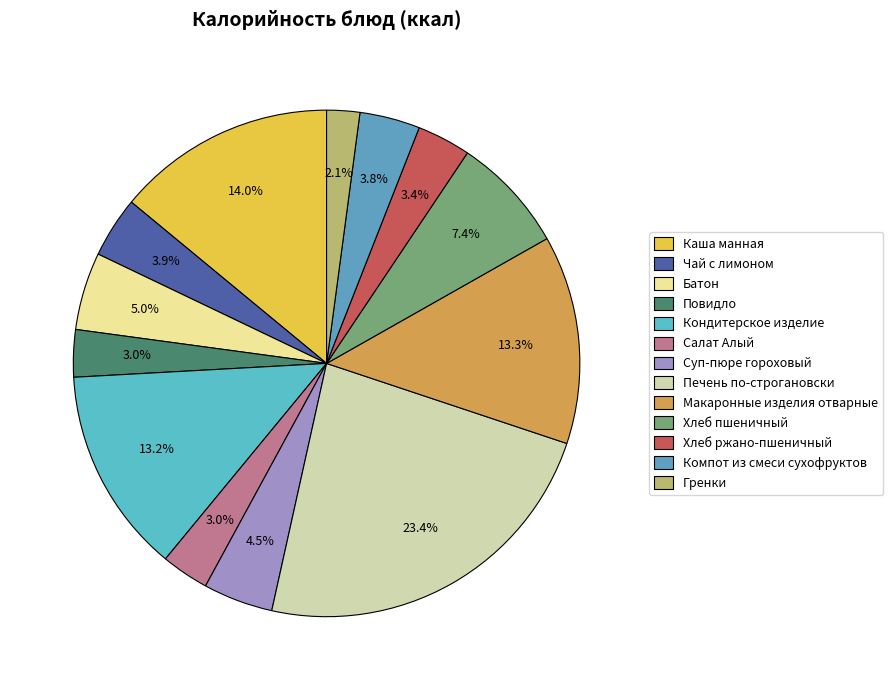

To the nearest percent, what is the combined percentage of Повидло and Суп-пюре гороховый?

7%